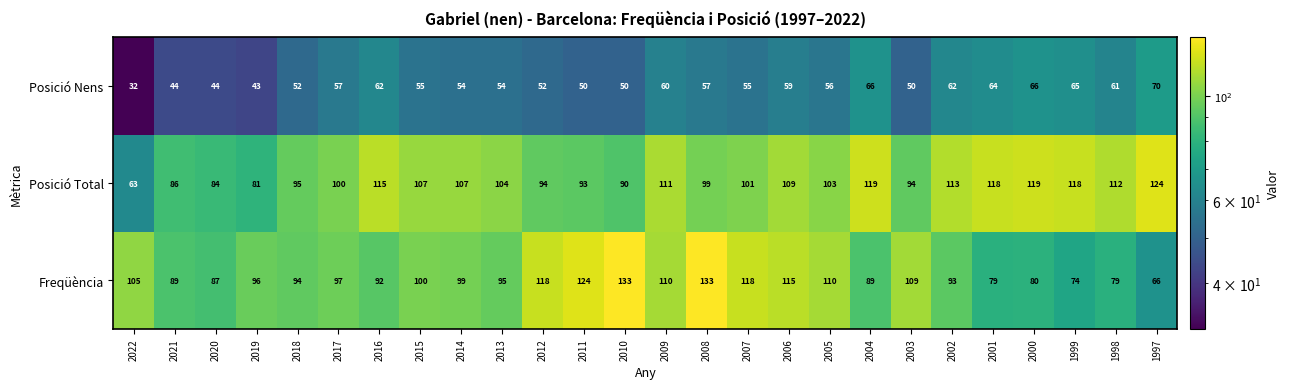

What is the sum of the Freqüència values at 2021 and 2015?

189